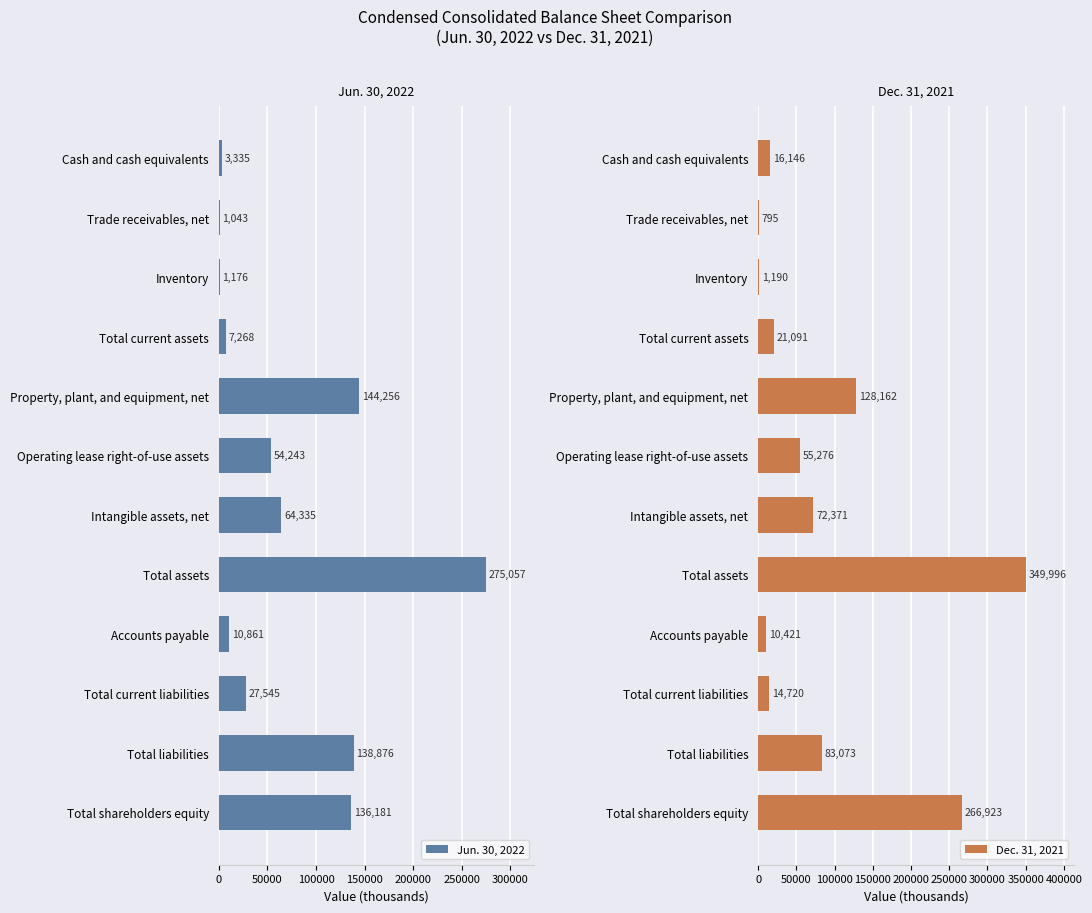

Rank the series by their maximum value, from lowest to highest.

Jun. 30, 2022, Dec. 31, 2021